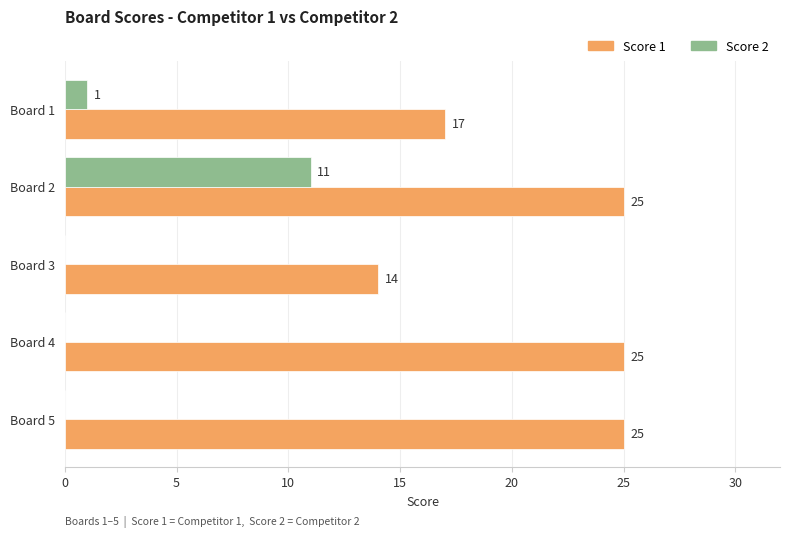

The Score 2 series shows 1 at Board 1. True or false?

True